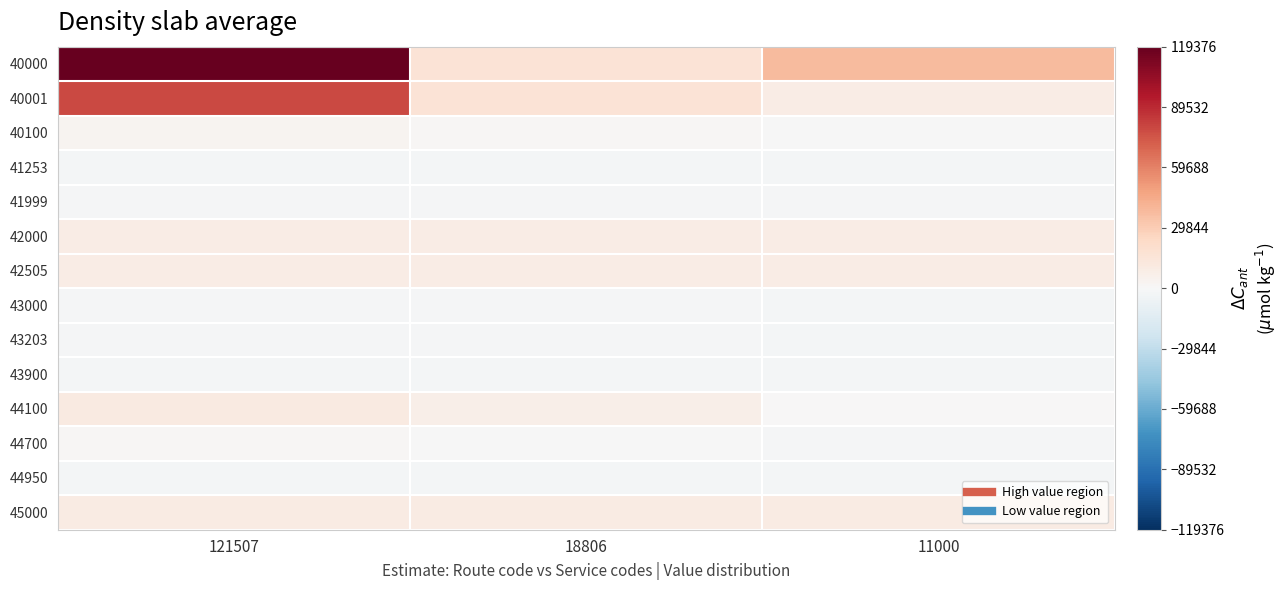

Which series has the largest total across all categories?

40000